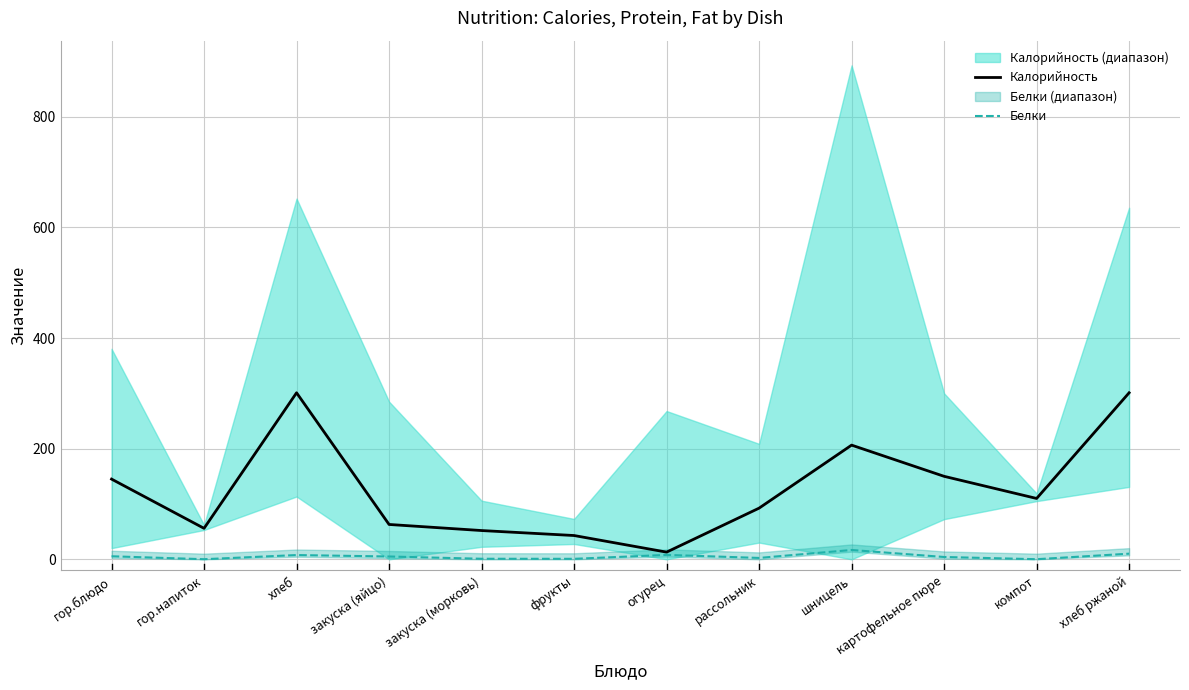

Does the chart have visible grid lines?

Yes